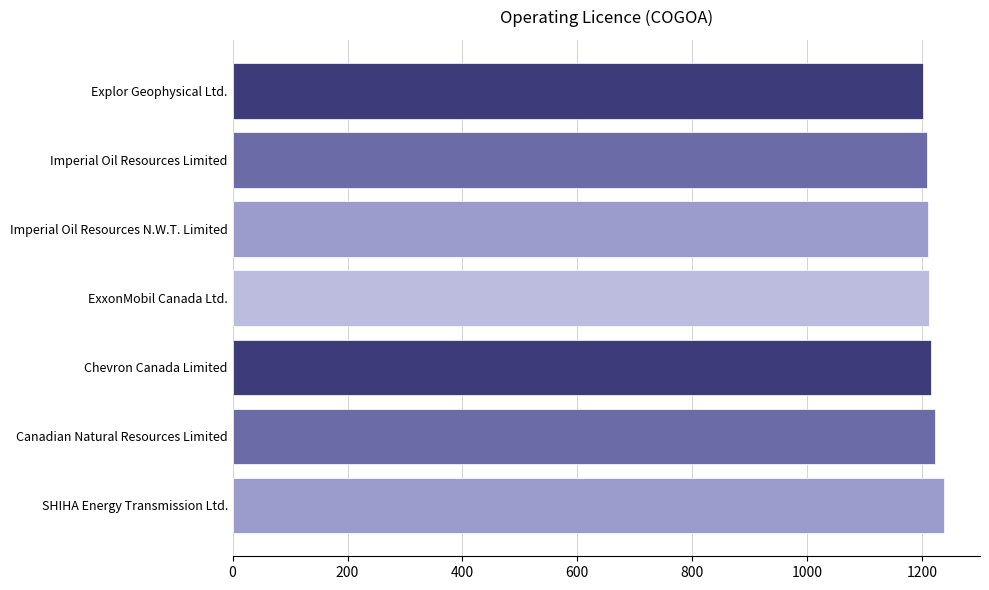

What is the smallest value displayed?

1201